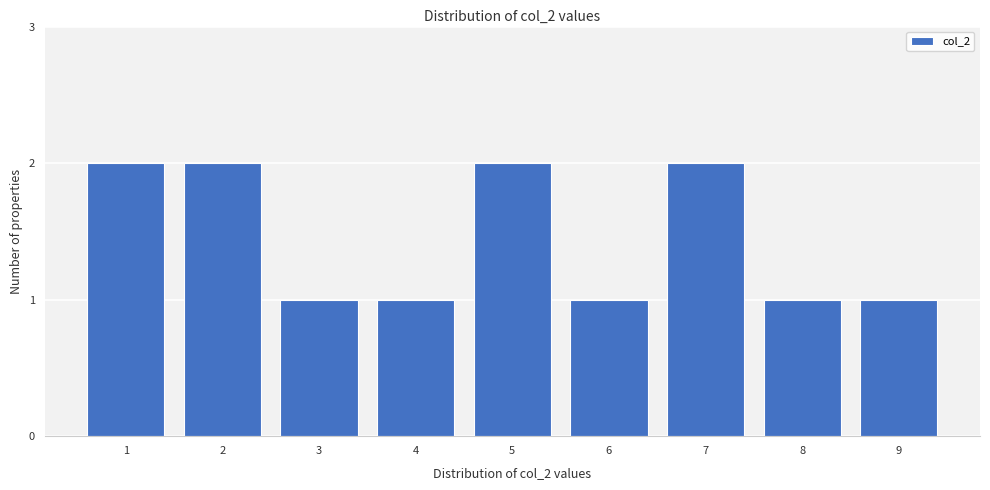

Reading left to right, extract all data points from this chart.

1=2	2=2	3=1	4=1	5=2	6=1	7=2	8=1	9=1